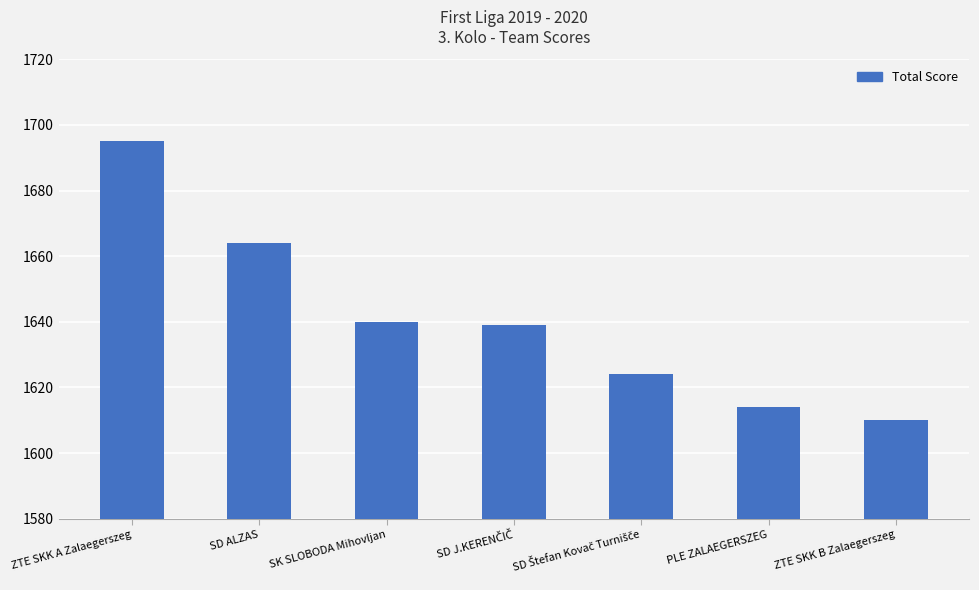

How many bars are there in total?

7